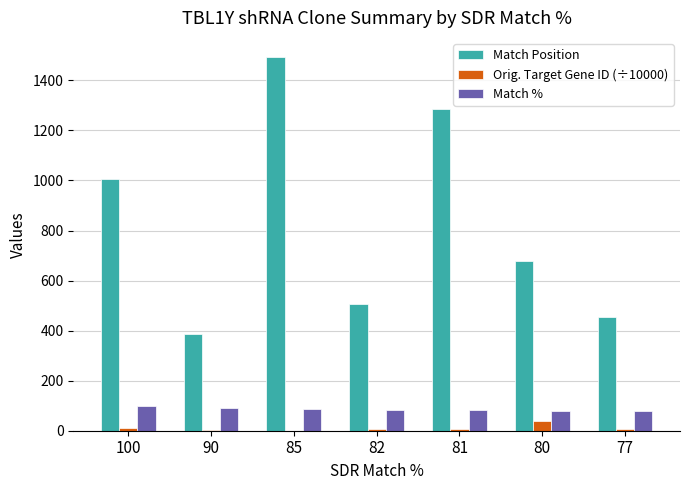

Which label corresponds to the largest value in the chart?

85